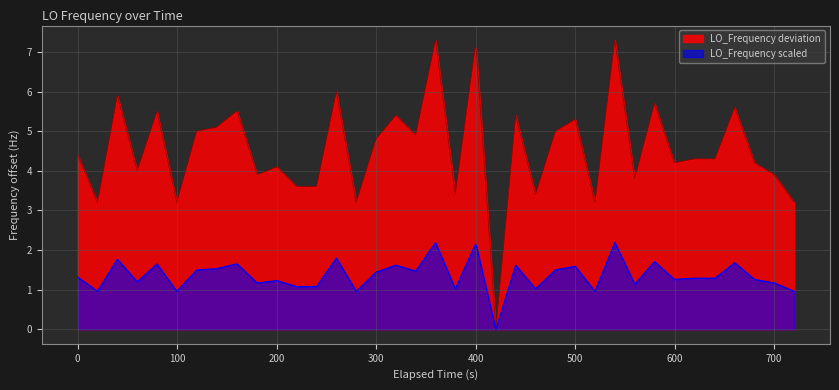

Which series has the largest range (max minus min)?

LO_Frequency deviation